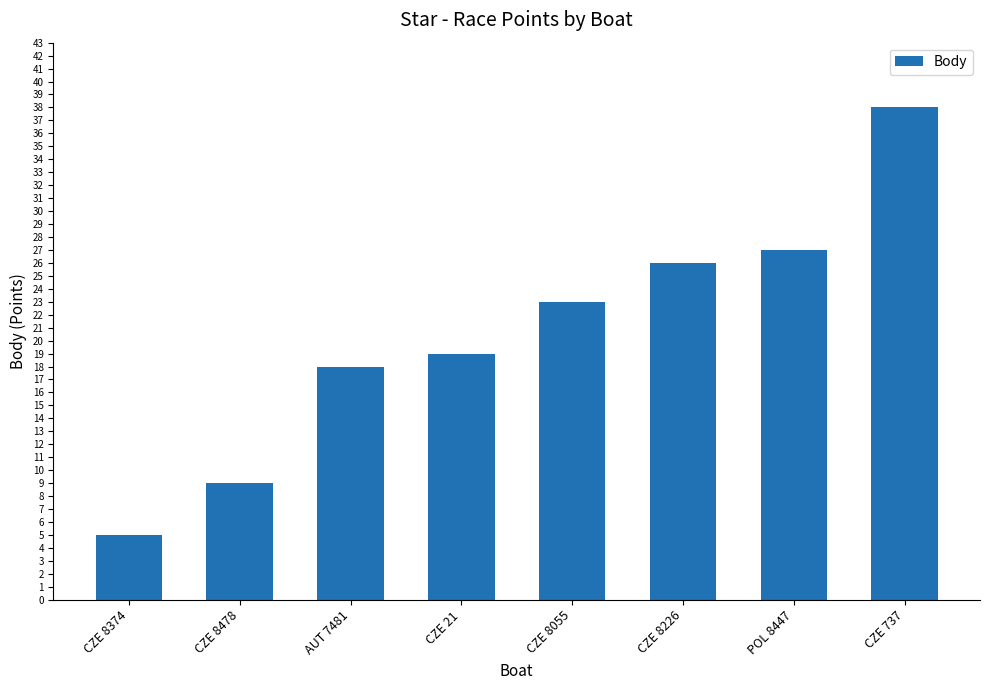

Which has a higher value, CZE 737 or CZE 21?

CZE 737